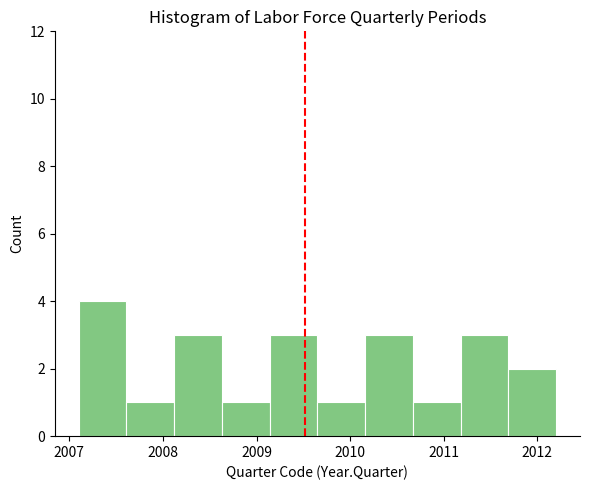

What is the height of the bar covering 2008.12 to 2008.63 on the x-axis? Neither the bar edges nor the heights are printed on the chart, so give them approximately, as read against the axes.

3